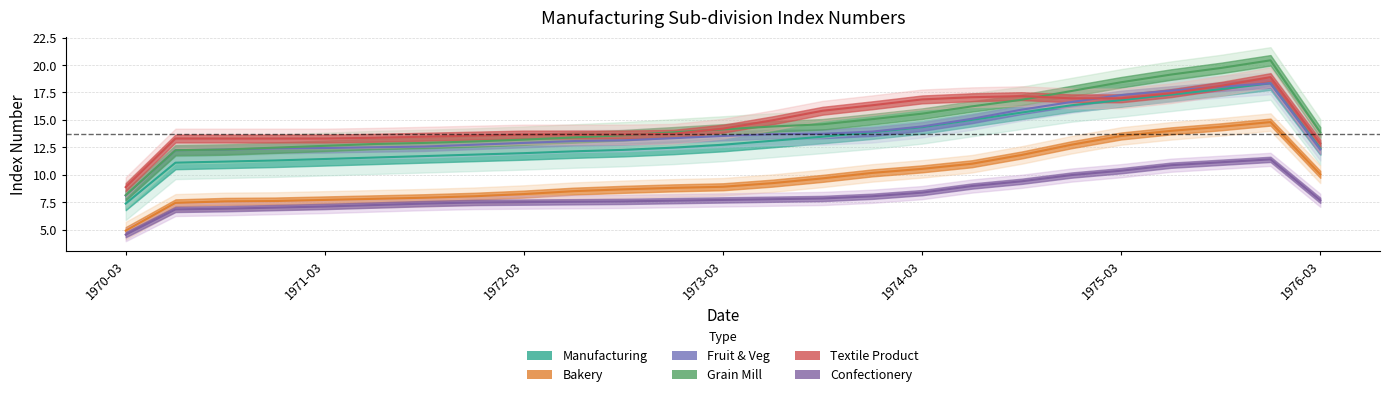

Between 11 and 14, which series saw the biggest shift?

Textile Product